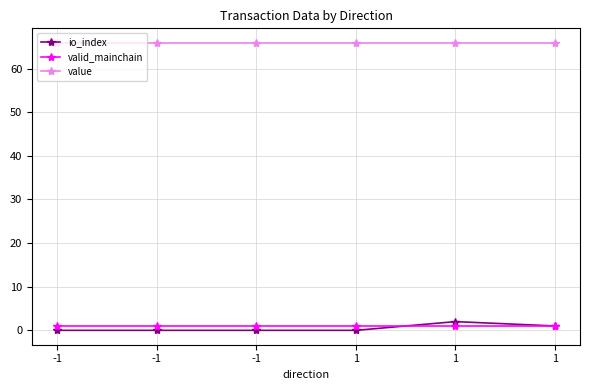

How many series are shown in this chart?

3